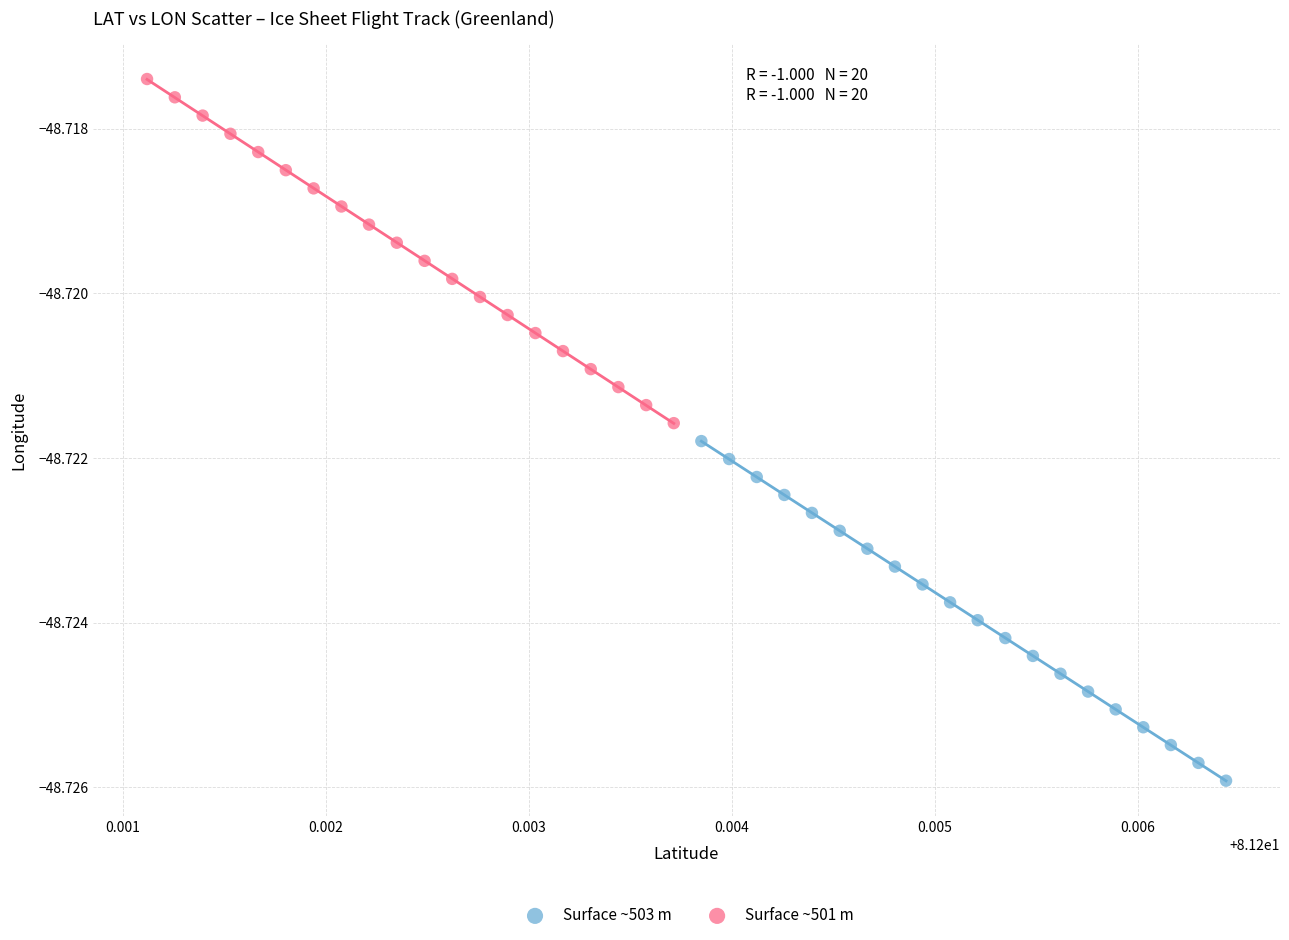

Which series reaches the minimum Y coordinate?

Surface ~503 m